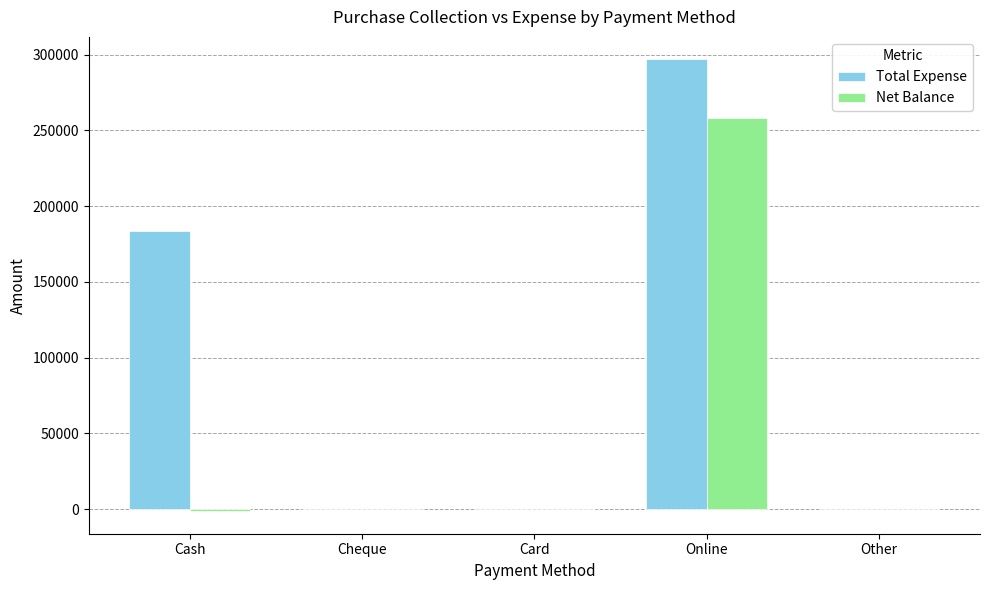

Count the number of data series in this chart.

2